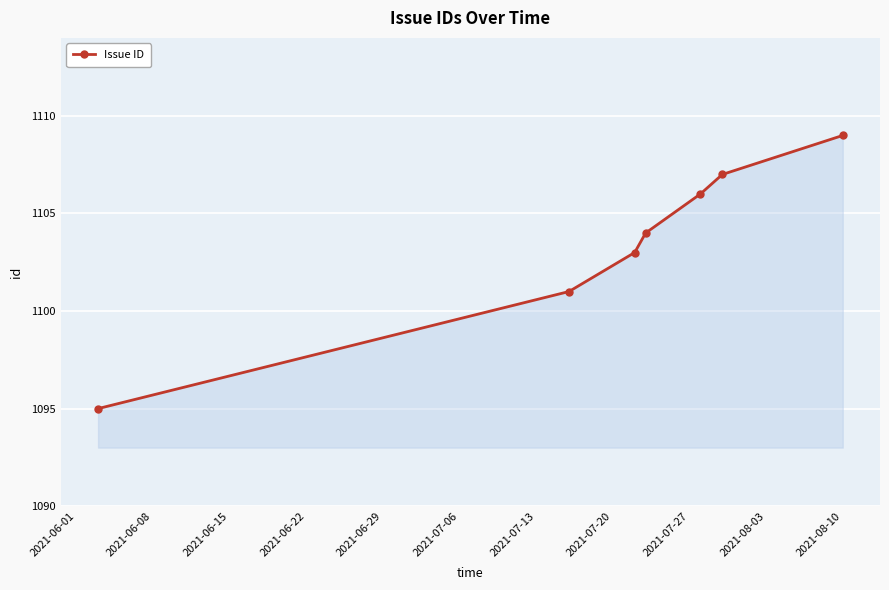

How many distinct data groups are displayed?

1